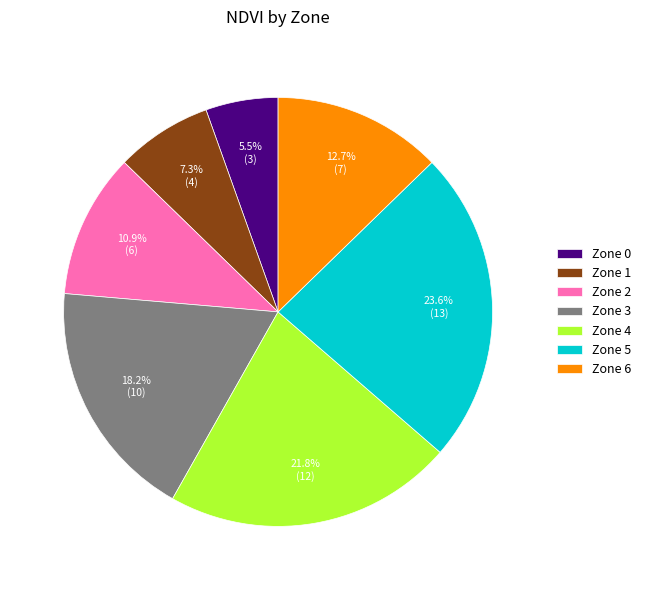

Which has a higher value, Zone 0 or Zone 5?

Zone 5